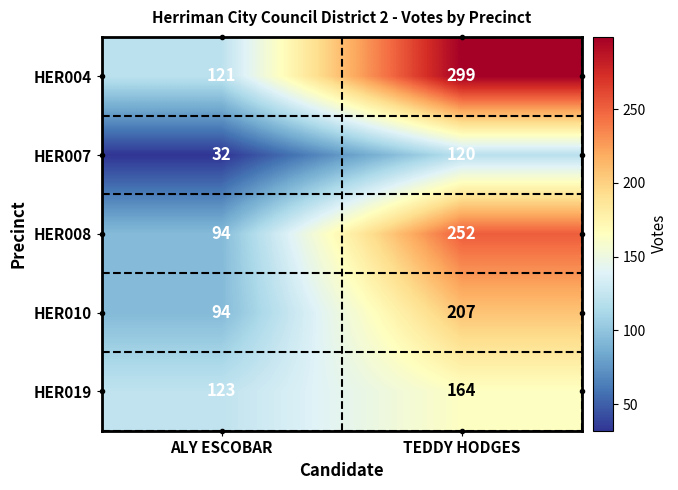

Which series has the largest range (max minus min)?

HER004